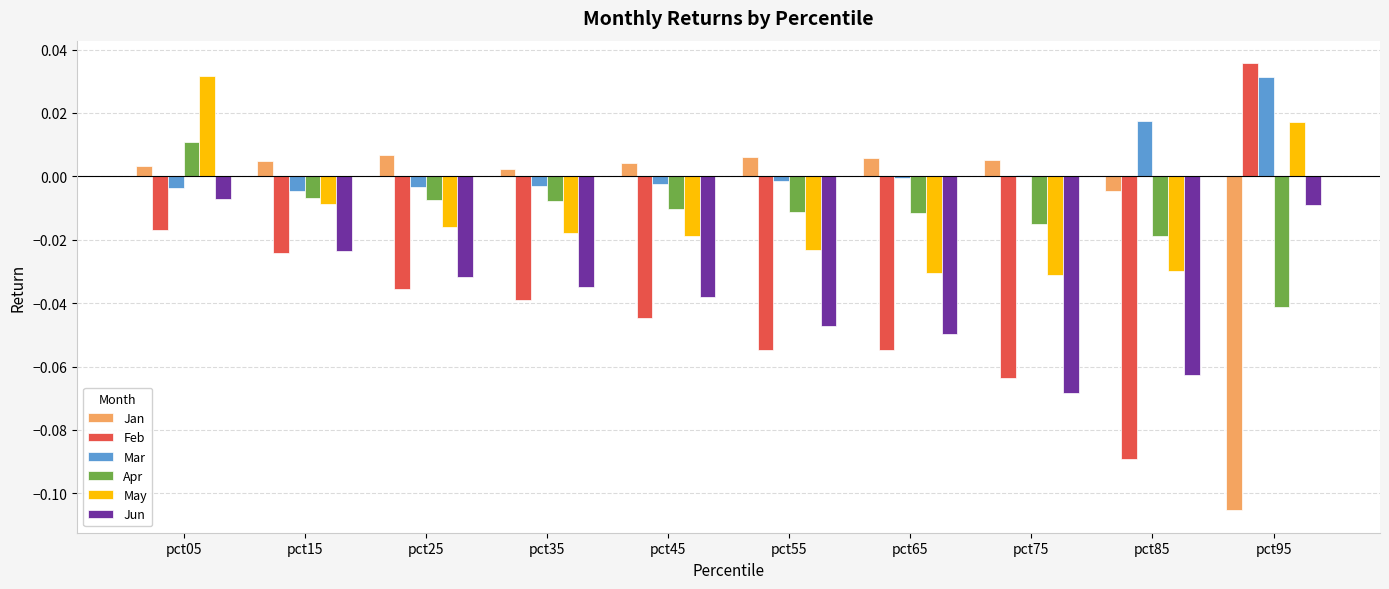

Is the value of Jan at pct15 greater than the value of Mar at pct75?

Yes